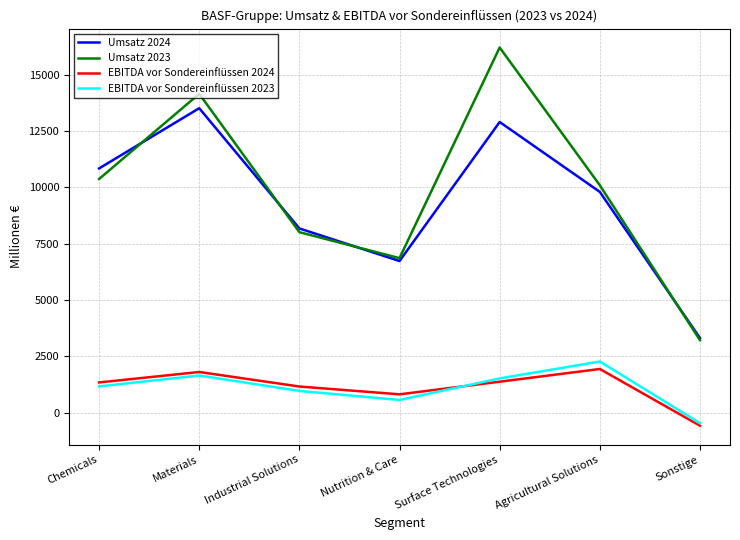

True or false: EBITDA vor Sondereinflüssen 2024 and Umsatz 2023 intersect in this chart.

False